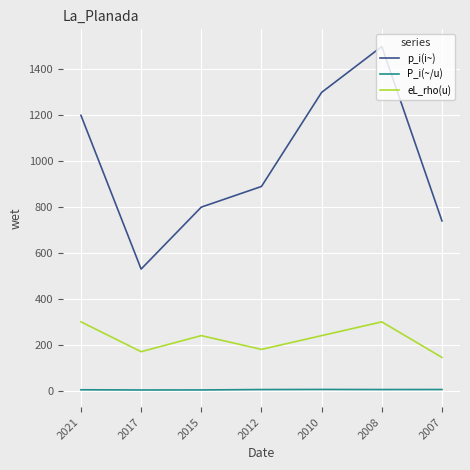

At 2017, list the series in order from largest to smallest.

p_i(i~), eL_rho(u), P_i(~/u)